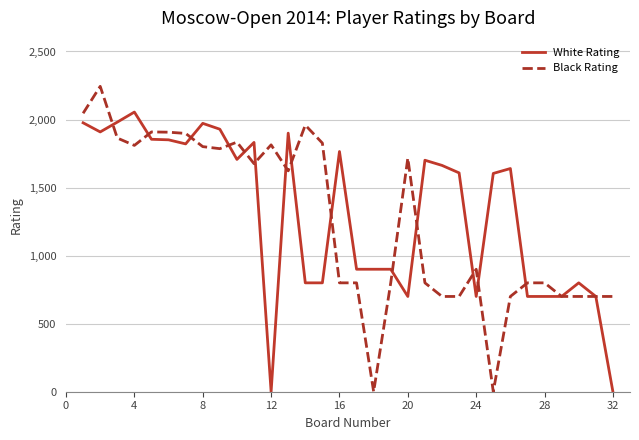

Which series has the widest spread of values?

Black Rating